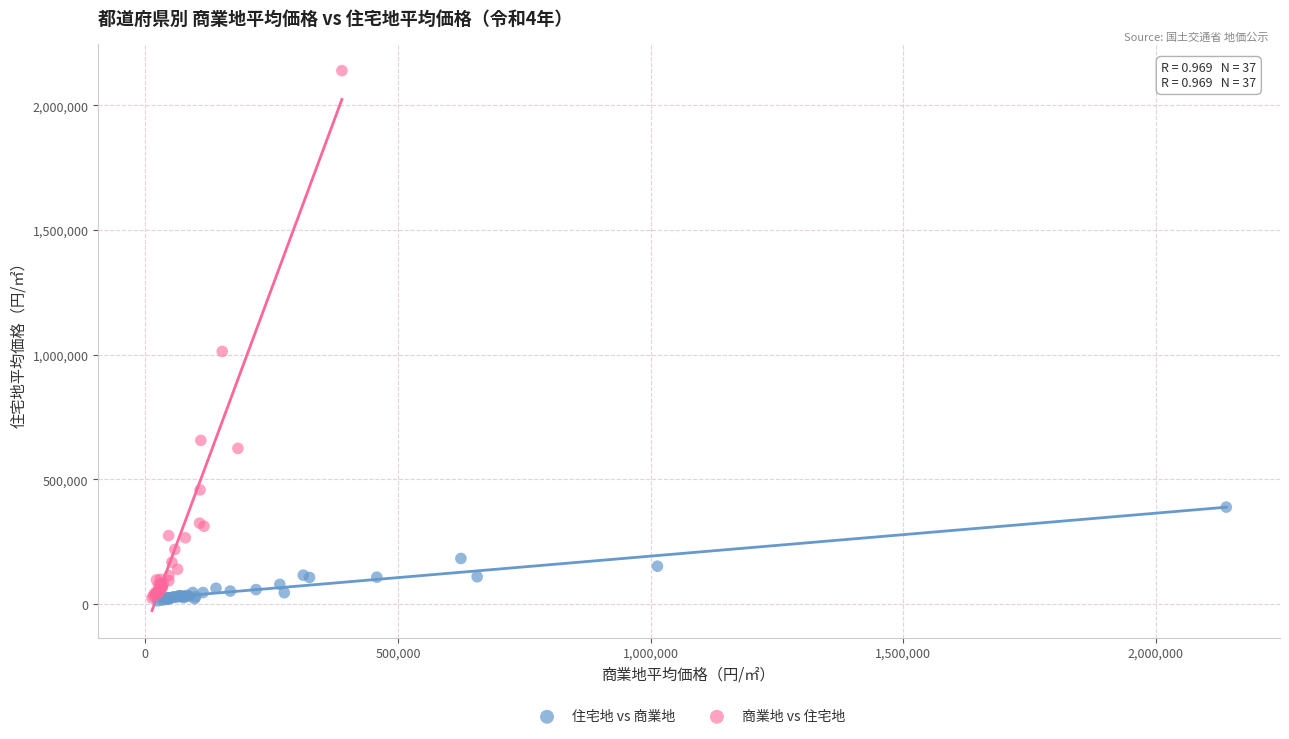

Which series has the widest spread of Y values?

商業地 vs 住宅地